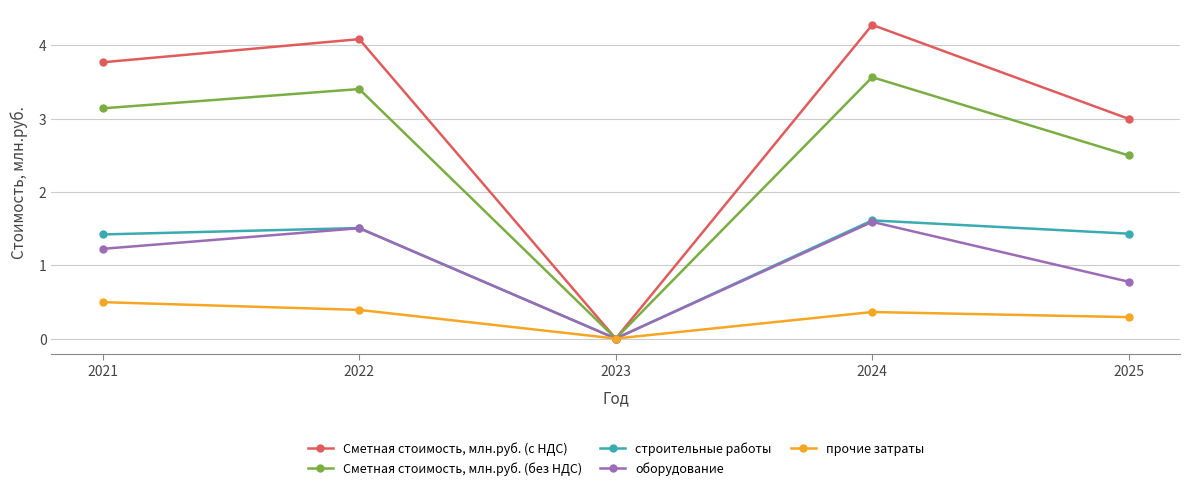

Is the value of Сметная стоимость, млн.руб. (с НДС) at 2022 greater than the value of прочие затраты at 2025?

Yes